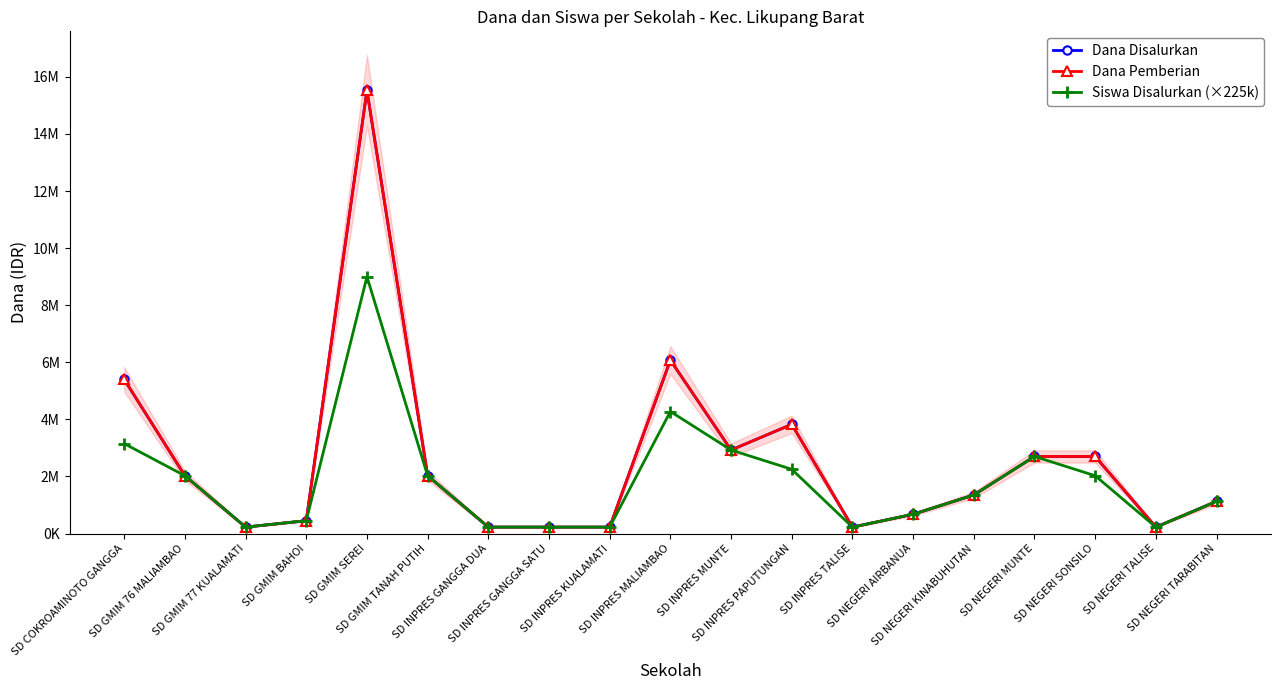

What is the total value across all series at SD GMIM SEREI?

40050000